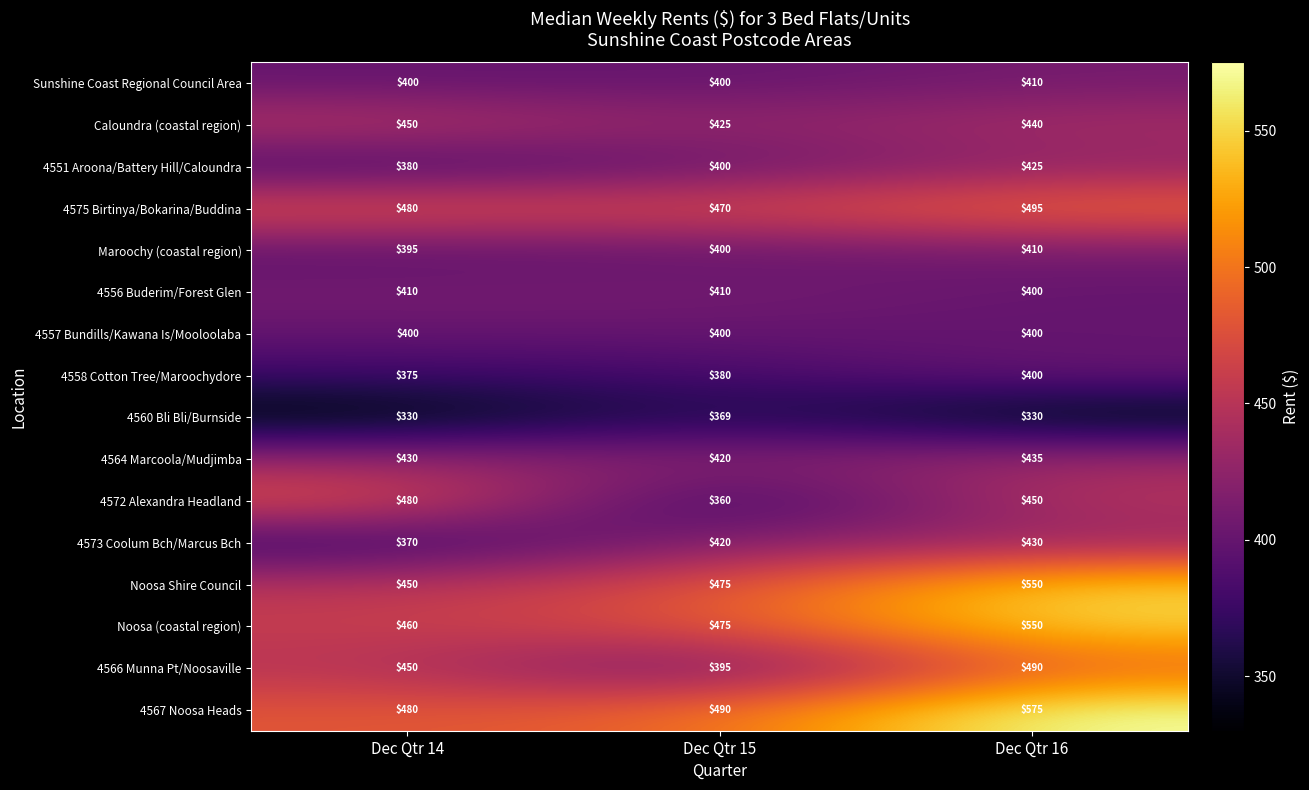

Is the value of 4567 Noosa Heads at Dec Qtr 14 greater than the value of 4572 Alexandra Headland at Dec Qtr 16?

Yes